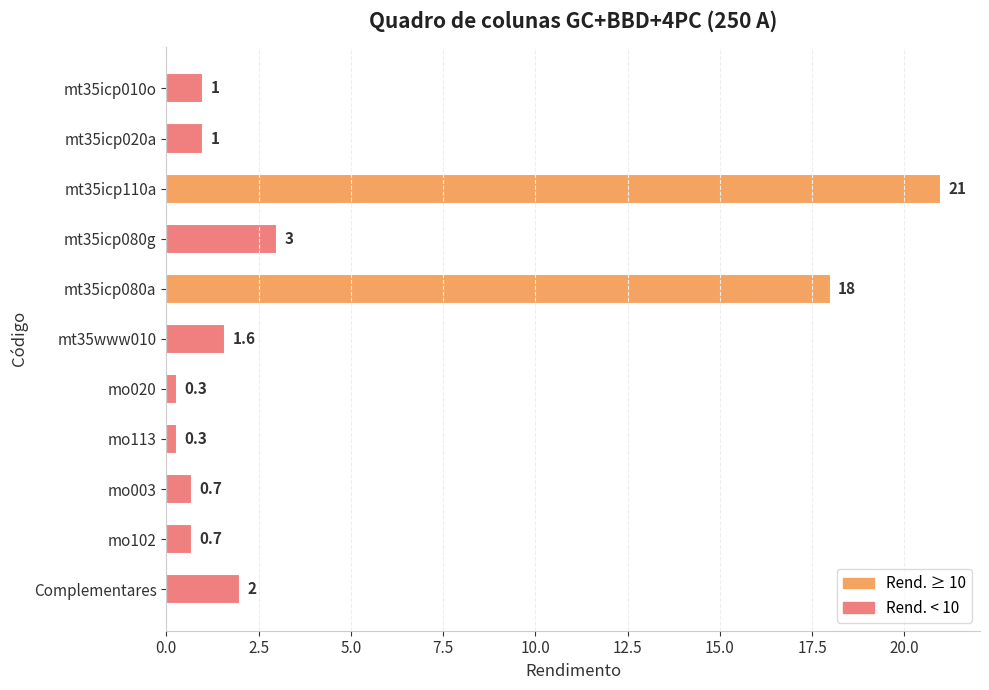

Are the bars grouped side by side (vs. stacked)?

No